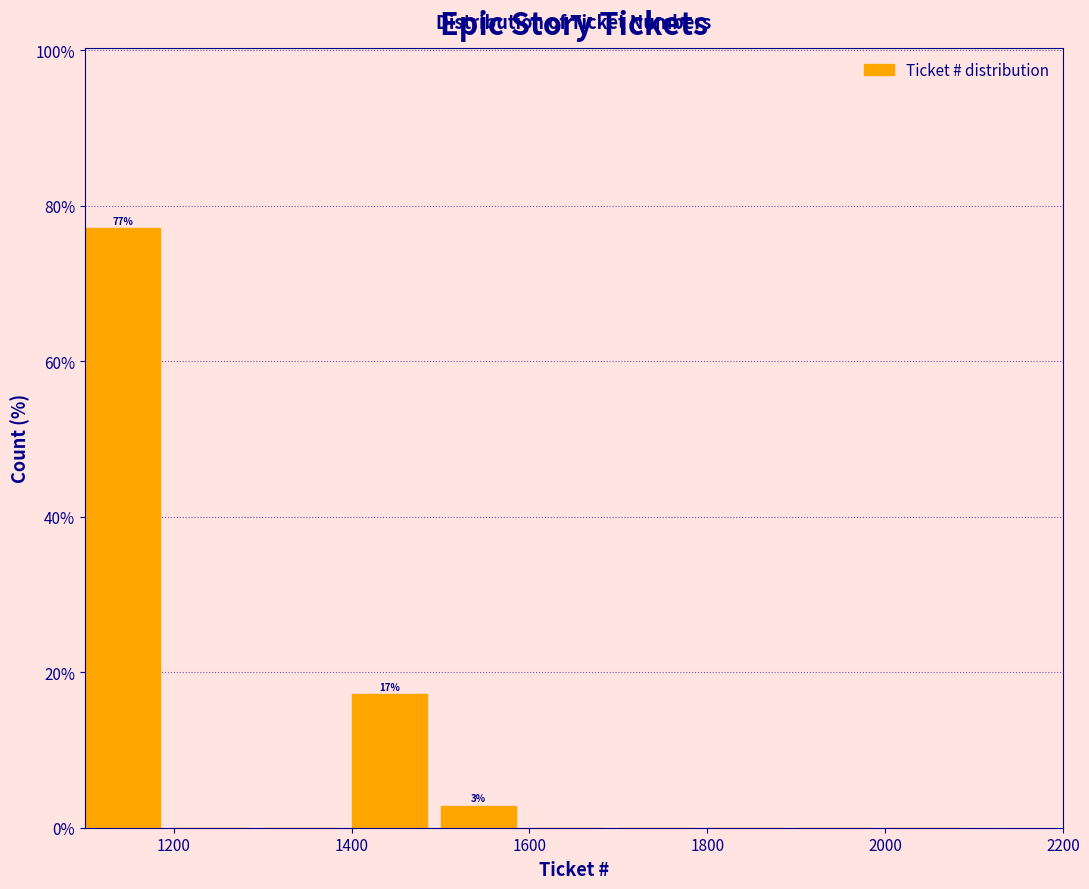

Over which range of the x-axis is the bar tallest?

1100 to 1200